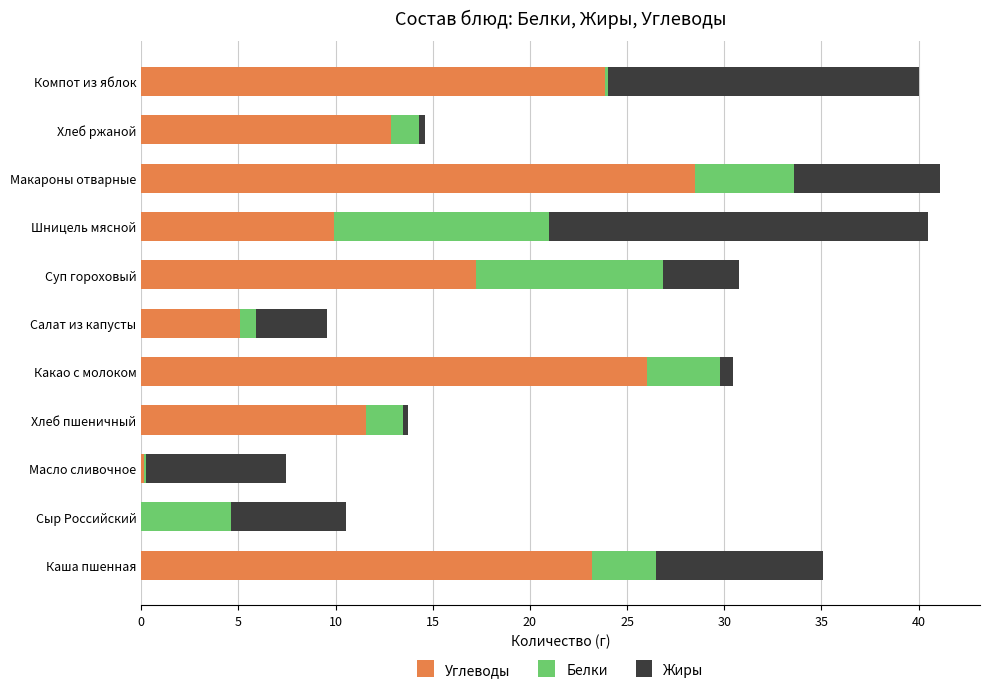

Count the number of data series in this chart.

3